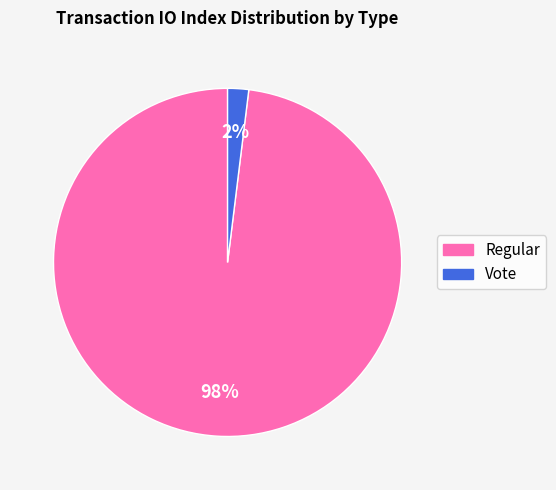

The Vote slice represents 2% of the pie. True or false?

True